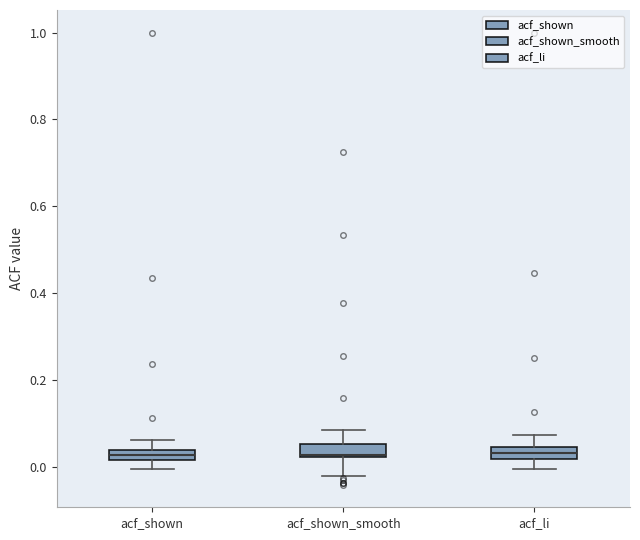

Where does the upper whisker of the box for acf_li end on the y-axis? The values are not printed on the chart, so give them approximately, as read against the axis.

0.08